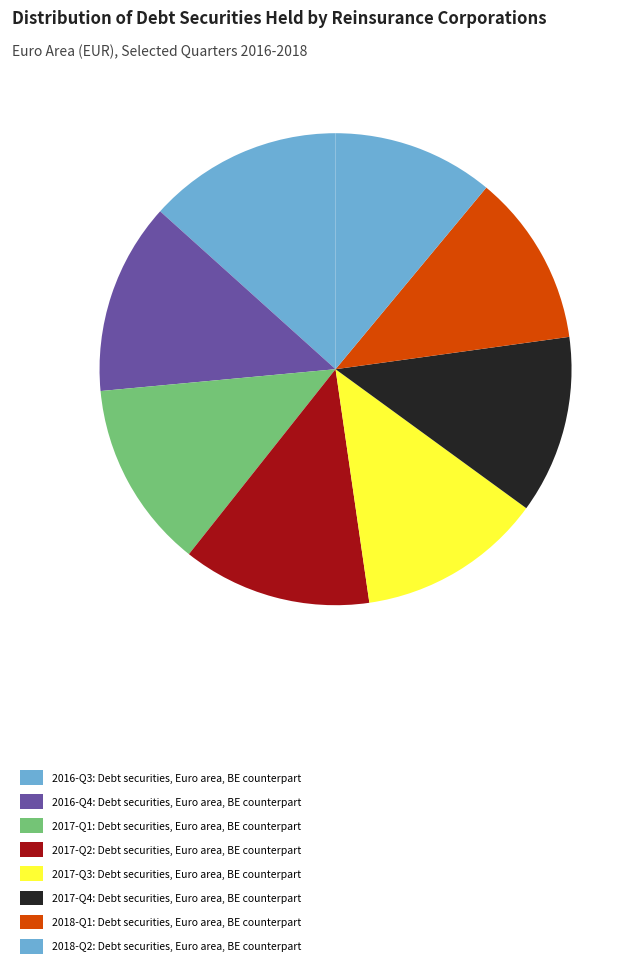

What is the change in value from 2017-Q1 to 2017-Q4?

-95.7